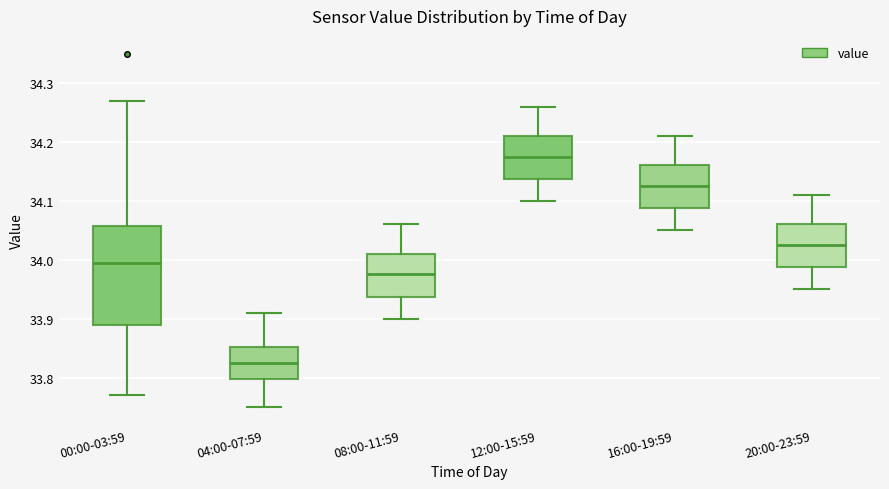

Reading left to right, read every box against the y-axis: the position of its median line, the range the box covers, and the ends of its whiskers. The values are not printed on the chart, so give them approximately, as read against the axis.

00:00-03:59: median 34.00, box 33.89 to 34.06, whiskers 33.77 to 34.27
04:00-07:59: median 33.83, box 33.80 to 33.85, whiskers 33.75 to 33.91
08:00-11:59: median 33.98, box 33.94 to 34.01, whiskers 33.90 to 34.06
12:00-15:59: median 34.18, box 34.14 to 34.21, whiskers 34.10 to 34.26
16:00-19:59: median 34.13, box 34.09 to 34.16, whiskers 34.05 to 34.21
20:00-23:59: median 34.03, box 33.99 to 34.06, whiskers 33.95 to 34.11